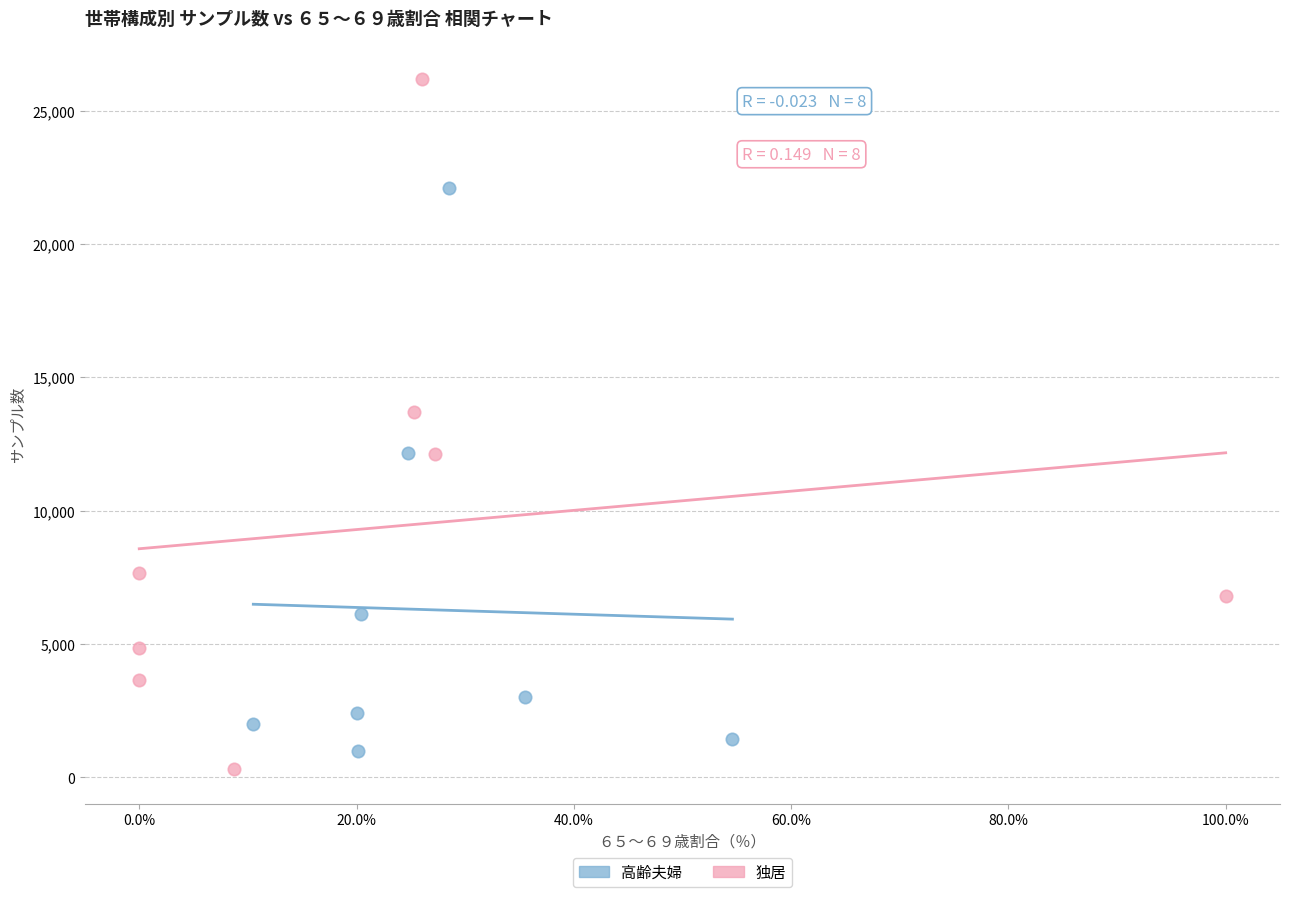

What are all the series names shown in the legend?

高齢夫婦, 独居